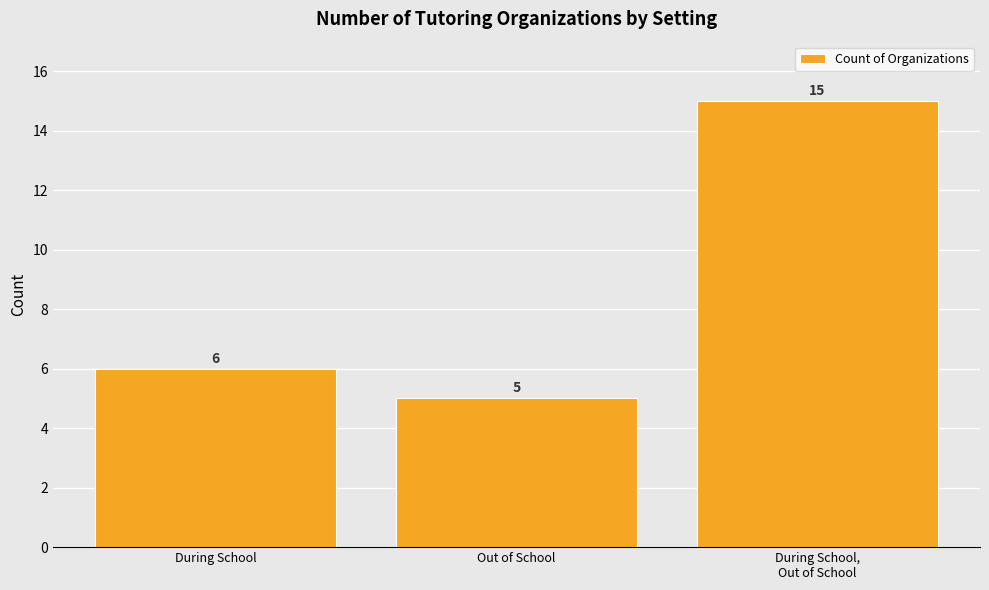

What is the label of the 1st bar from the left?

During School